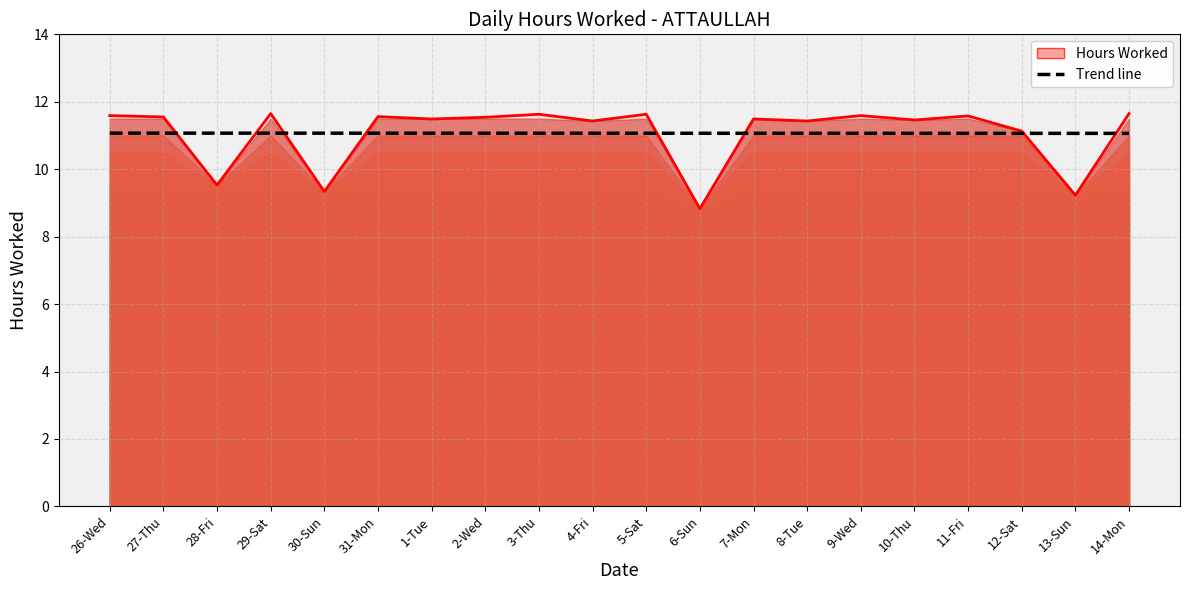

List the labels in order of Trend line value, largest first.

26-Wed, 27-Thu, 28-Fri, 29-Sat, 30-Sun, 31-Mon, 1-Tue, 2-Wed, 3-Thu, 4-Fri, 5-Sat, 6-Sun, 7-Mon, 8-Tue, 9-Wed, 10-Thu, 11-Fri, 12-Sat, 13-Sun, 14-Mon